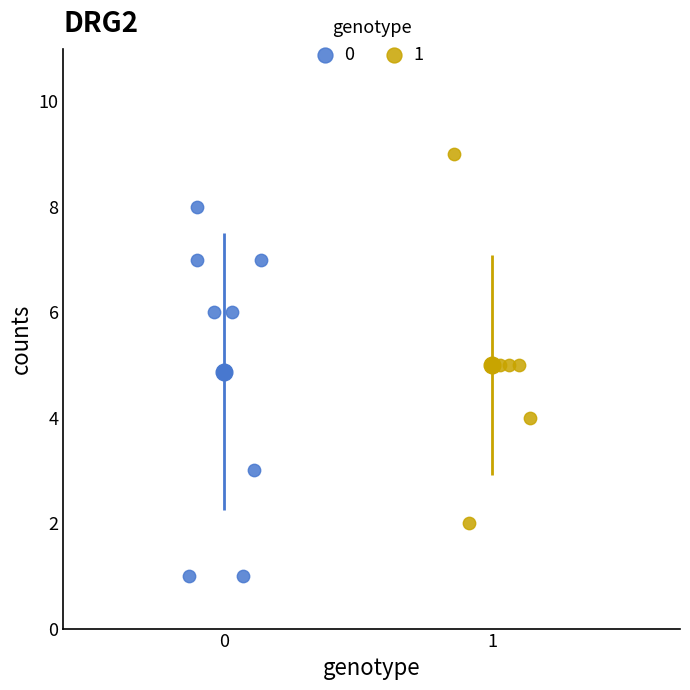

What are all the series names shown in the legend?

0, 1